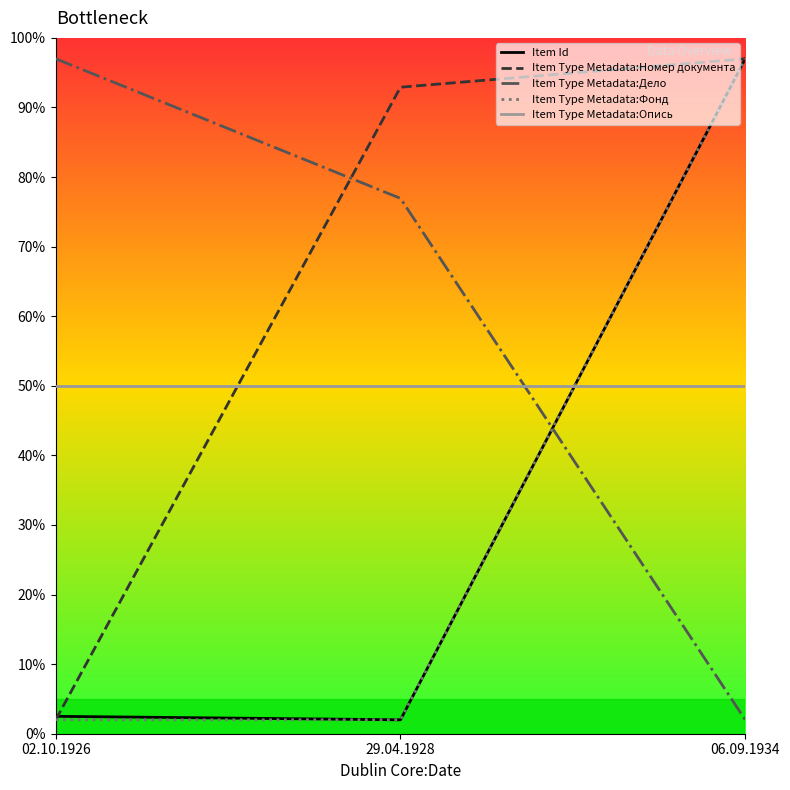

What is the spread (max minus min) of values at 02.10.1926?

95.0